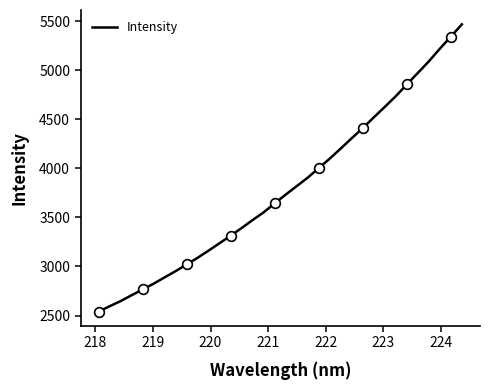

Is this an area chart (filled region under the line)?

No